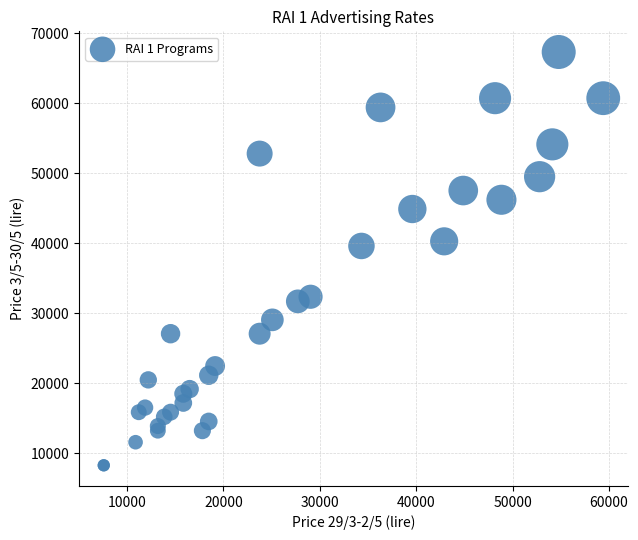

What Y value in the scatter plot is closest to 37785?

39600